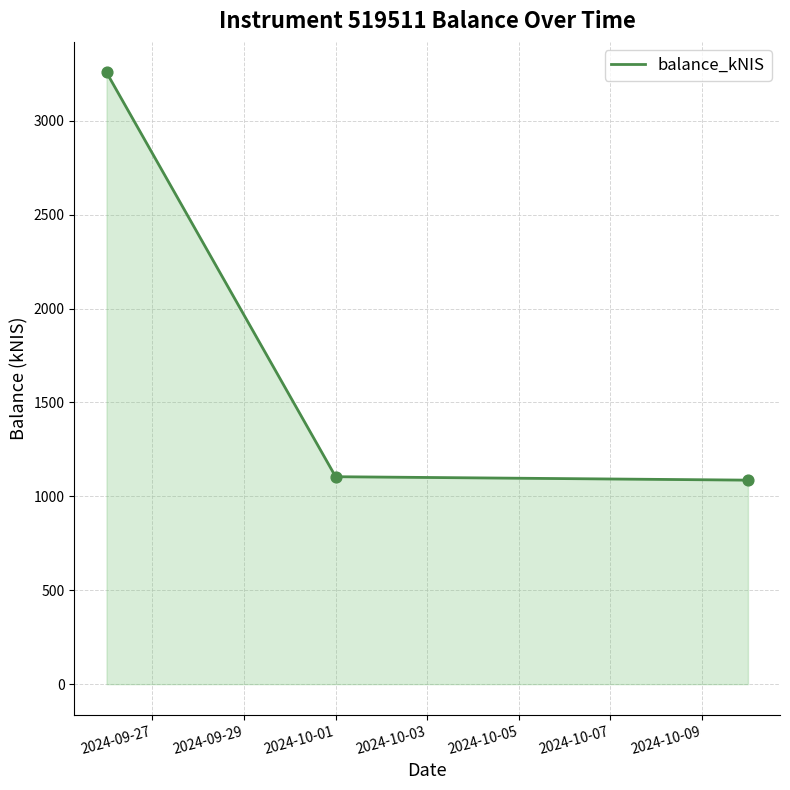

What is the difference between the maximum and minimum values?

2170.8